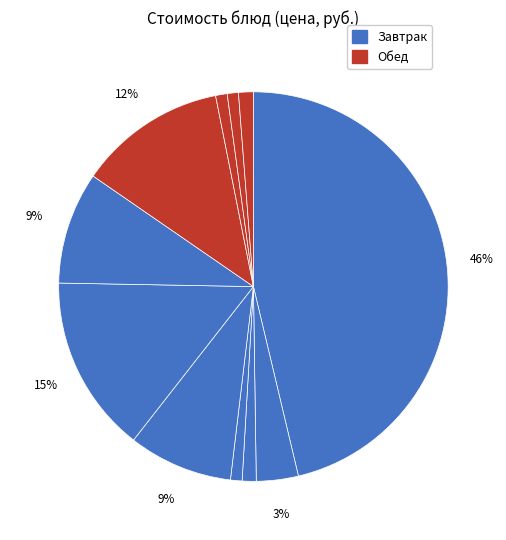

How many slices are in this pie chart?

11